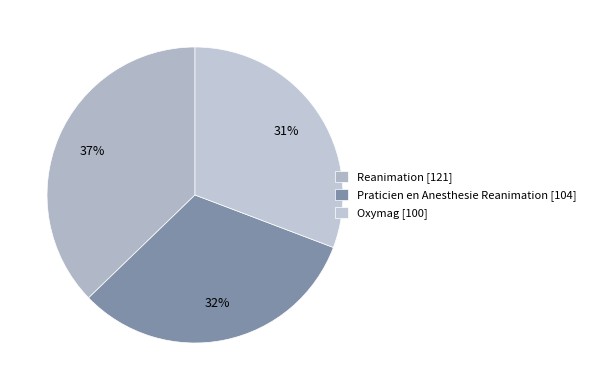

Does Reanimation account for over 50% of the chart?

No